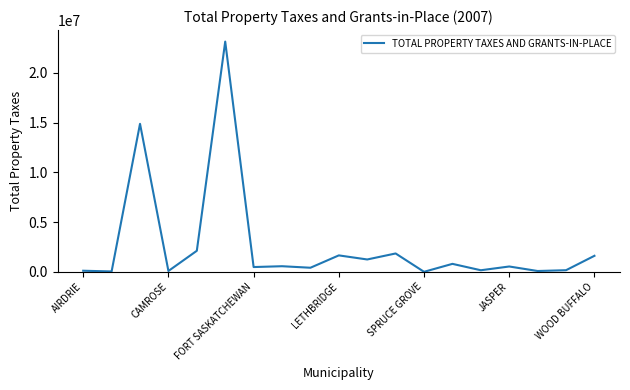

What is the difference between the maximum and minimum values?

23136118